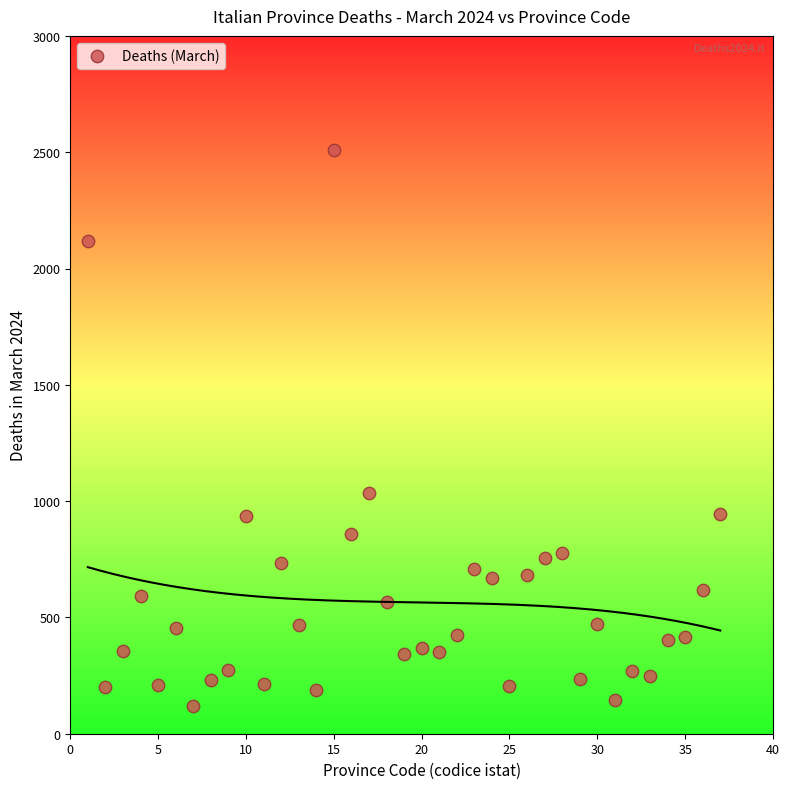

What is the range of X values (max minus min)?

36